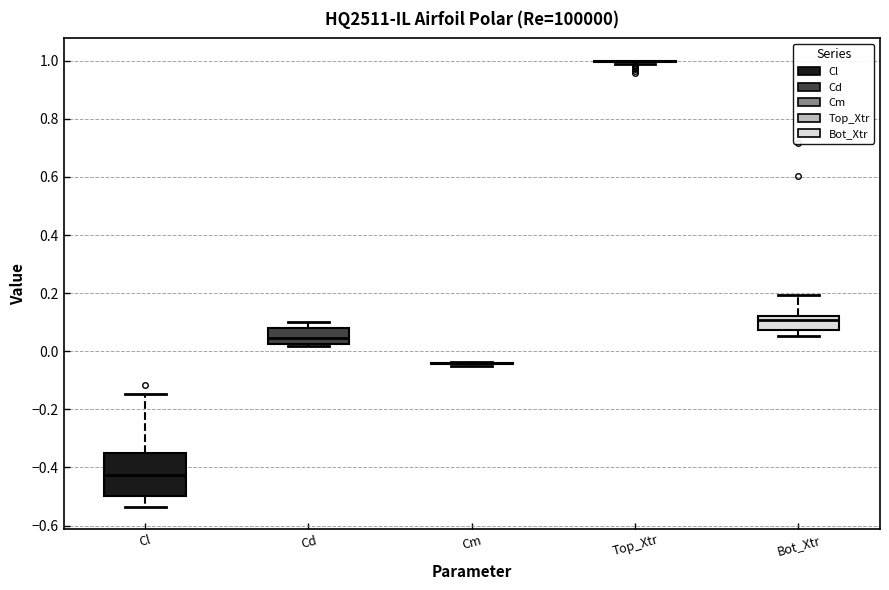

Reading left to right, read every box against the y-axis: the position of its median line, the range the box covers, and the ends of its whiskers. The values are not printed on the chart, so give them approximately, as read against the axis.

Cl: median -0.42, box -0.50 to -0.36, whiskers -0.54 to -0.14
Cd: median 0.04, box 0.02 to 0.08, whiskers 0.02 (just below the box's lower edge) to 0.10
Cm: box collapsed to a line at -0.04, whiskers -0.04 to -0.04
Top_Xtr: box collapsed to a line at 1.00, whiskers 0.98 to 1.00
Bot_Xtr: median 0.10, box 0.08 to 0.12, whiskers 0.06 to 0.20